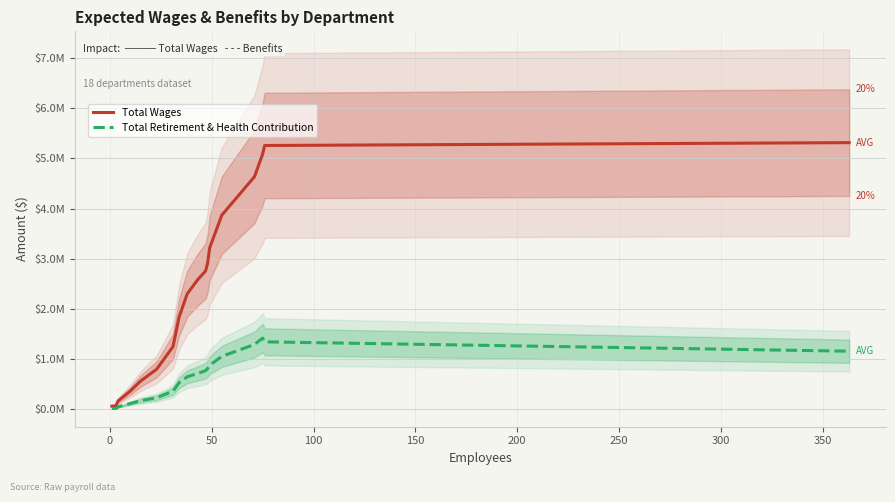

Reading left to right, extract all data points from this chart.

Total Wages: 63012.8	69573.4	166501.9	363343.7	559732.0	799912.8	1249231.0	1837827.2	2302379.9	2576493.5	2757160.4	2909791.5	3216583.3	3870430.8	4634642.6	5083388.8	5256775.8	5313619.7
Total Retirement & Health Contribution: 17827.4	17733.9	48851.1	115912.6	172572.4	230842.2	361300.7	529265.5	648766.4	713372.7	768985.6	812455.5	877462.6	1055684.6	1292482.8	1419637.4	1344639.4	1157993.2